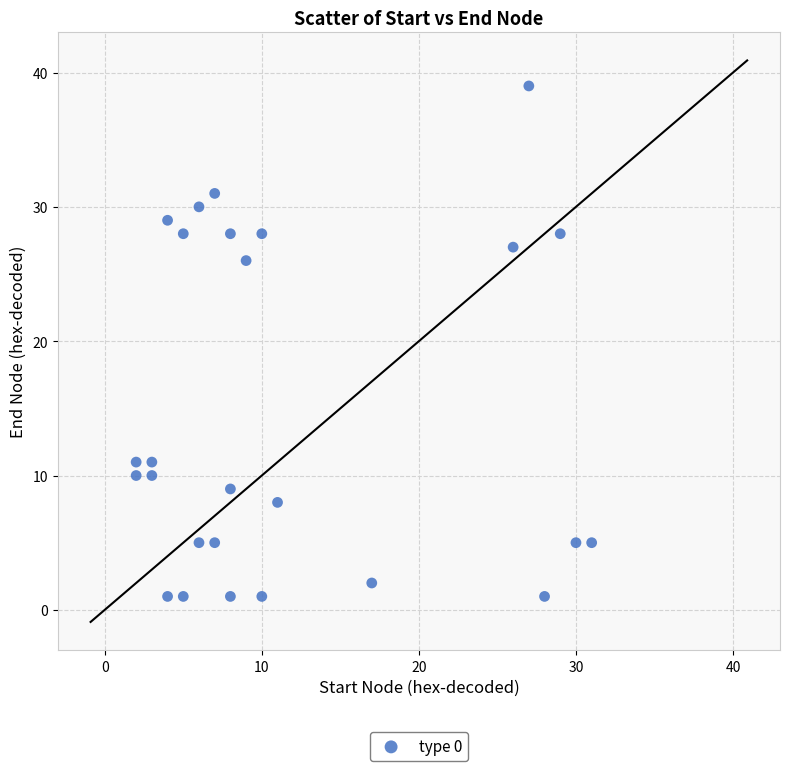

What Y value in the scatter plot is closest to 20?

26